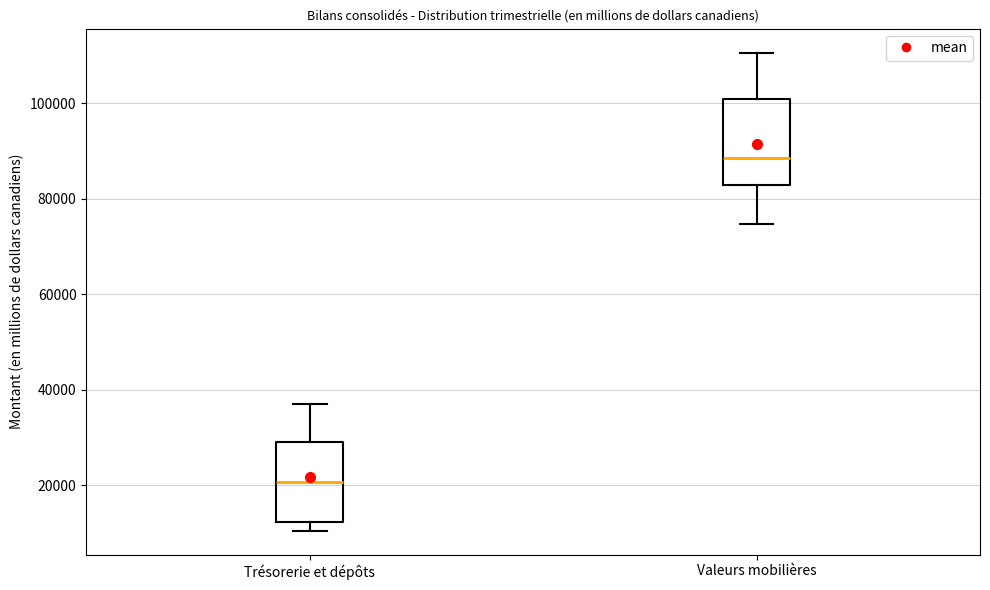

Reading left to right, transcribe this box plot: for each box, give where its median line is, the range the box spans, and where its two whiskers end, as read against the y-axis. The values are not printed on the chart, so give them approximately, as read against the axis.

Trésorerie et dépôts: median 20000, box 12000 to 30000, whiskers 10000 to 36000
Valeurs mobilières: median 88000, box 82000 to 102000, whiskers 74000 to 110000